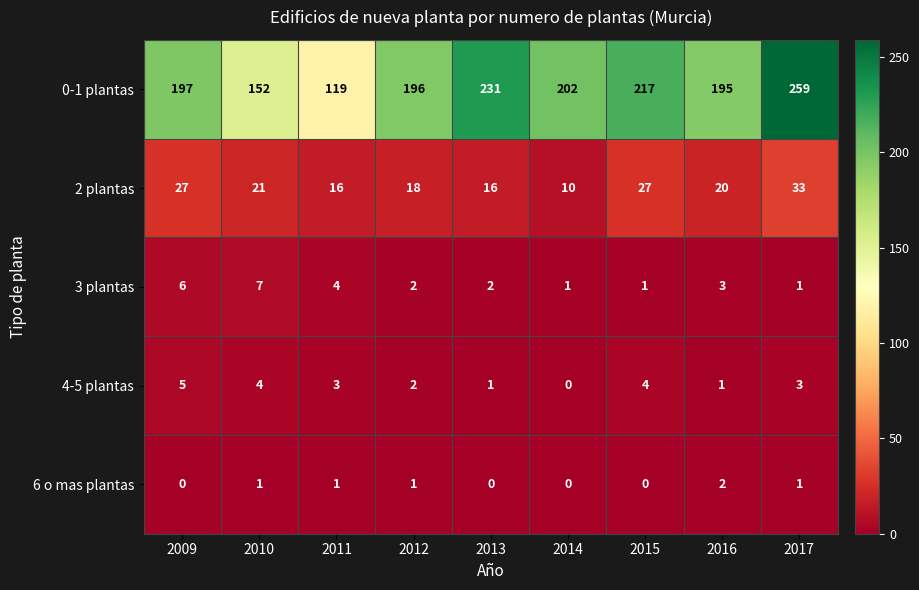

Which series has the widest spread of values?

0-1 plantas